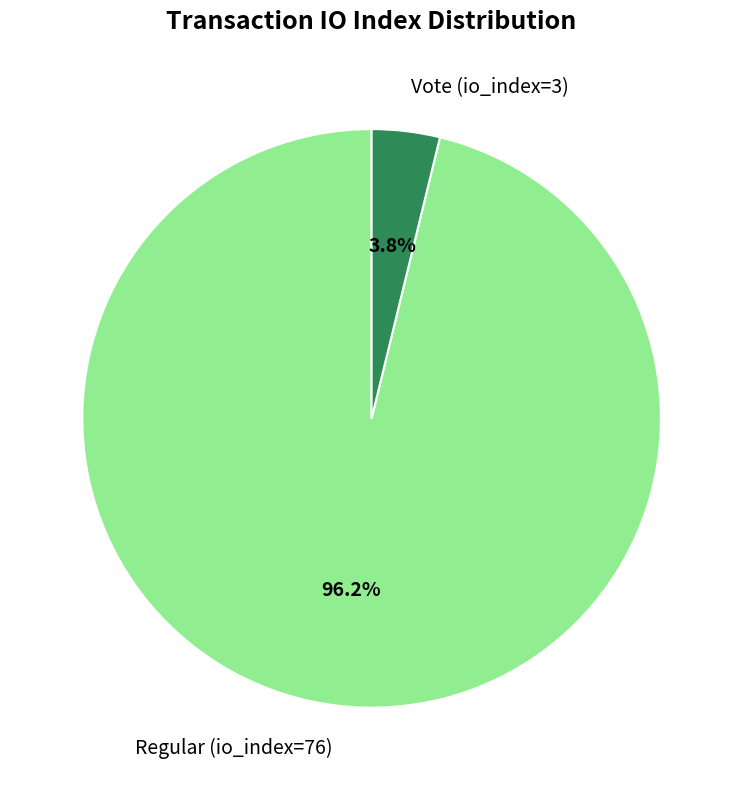

Rank the categories by value from lowest to highest.

Vote (io_index=3), Regular (io_index=76)